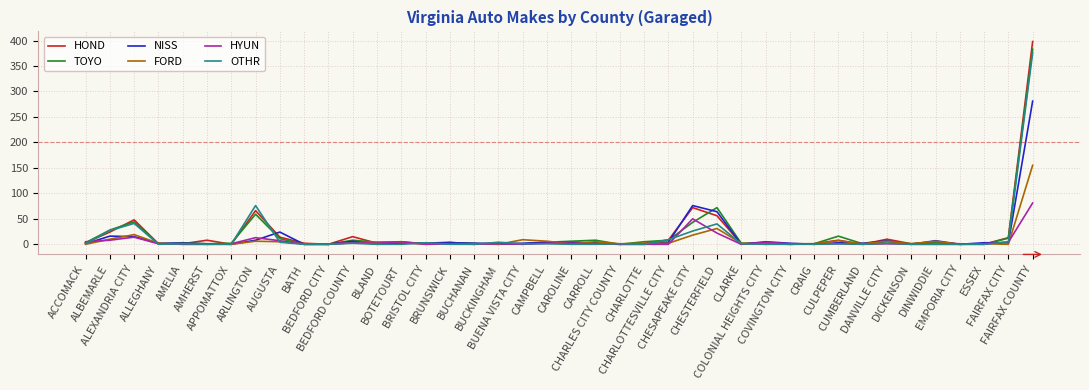

Does the chart display data point markers on the line(s)?

No